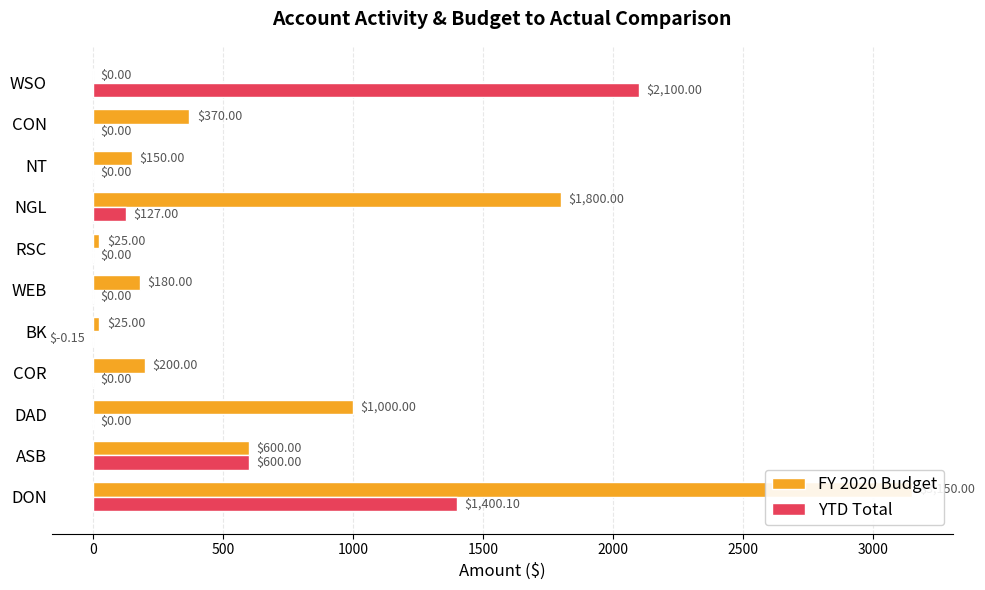

How many bars are there in total?

22